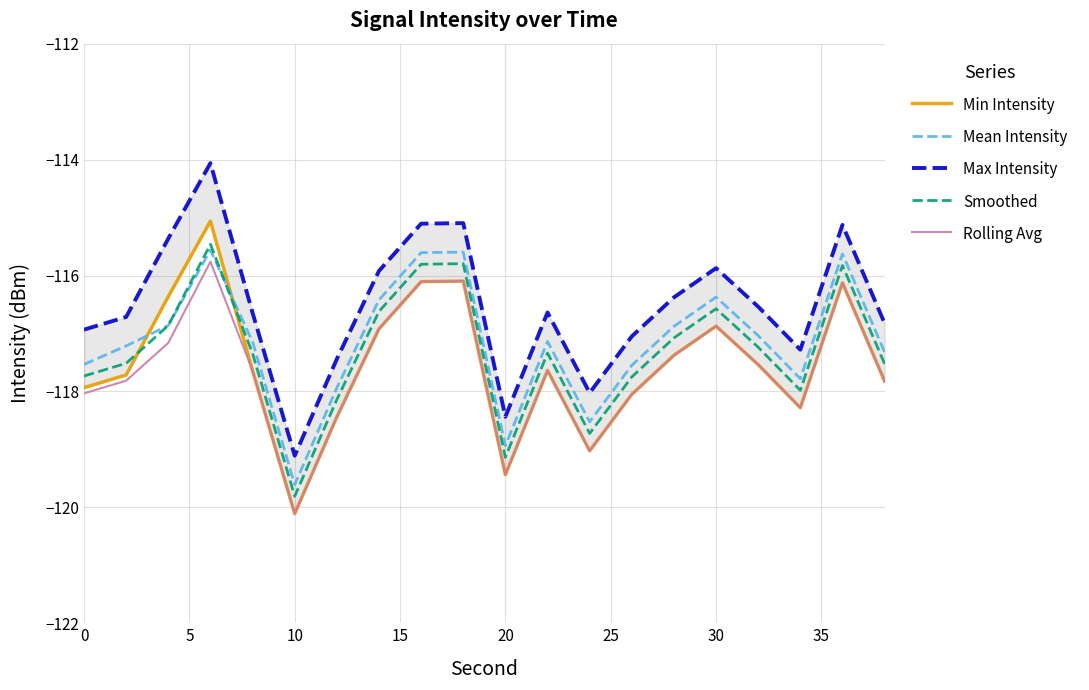

How many interior local valleys does the Smoothed series have?

4